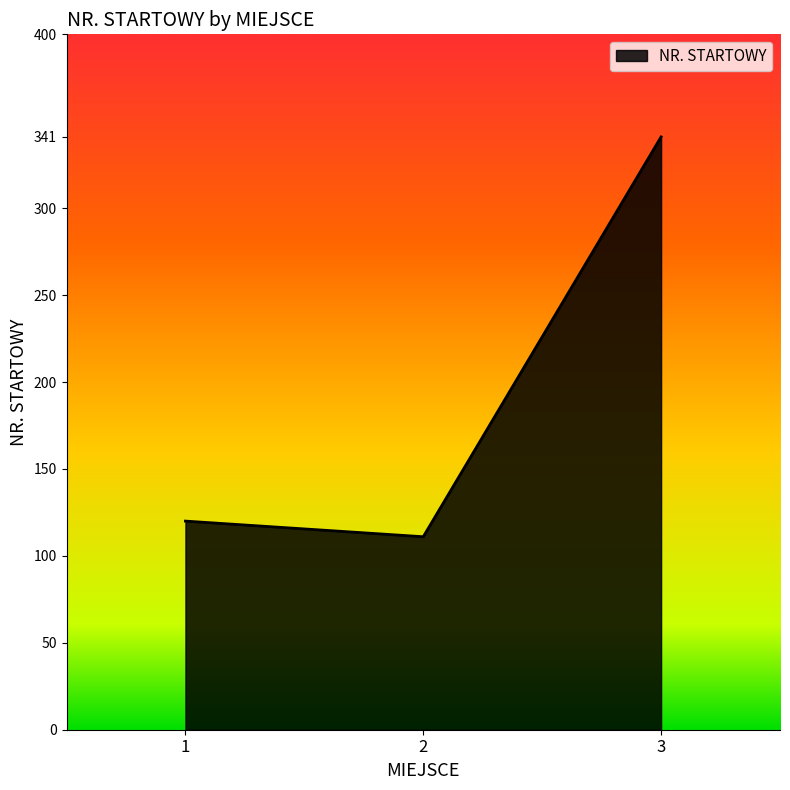

The value at 3 is 211. True or false?

False